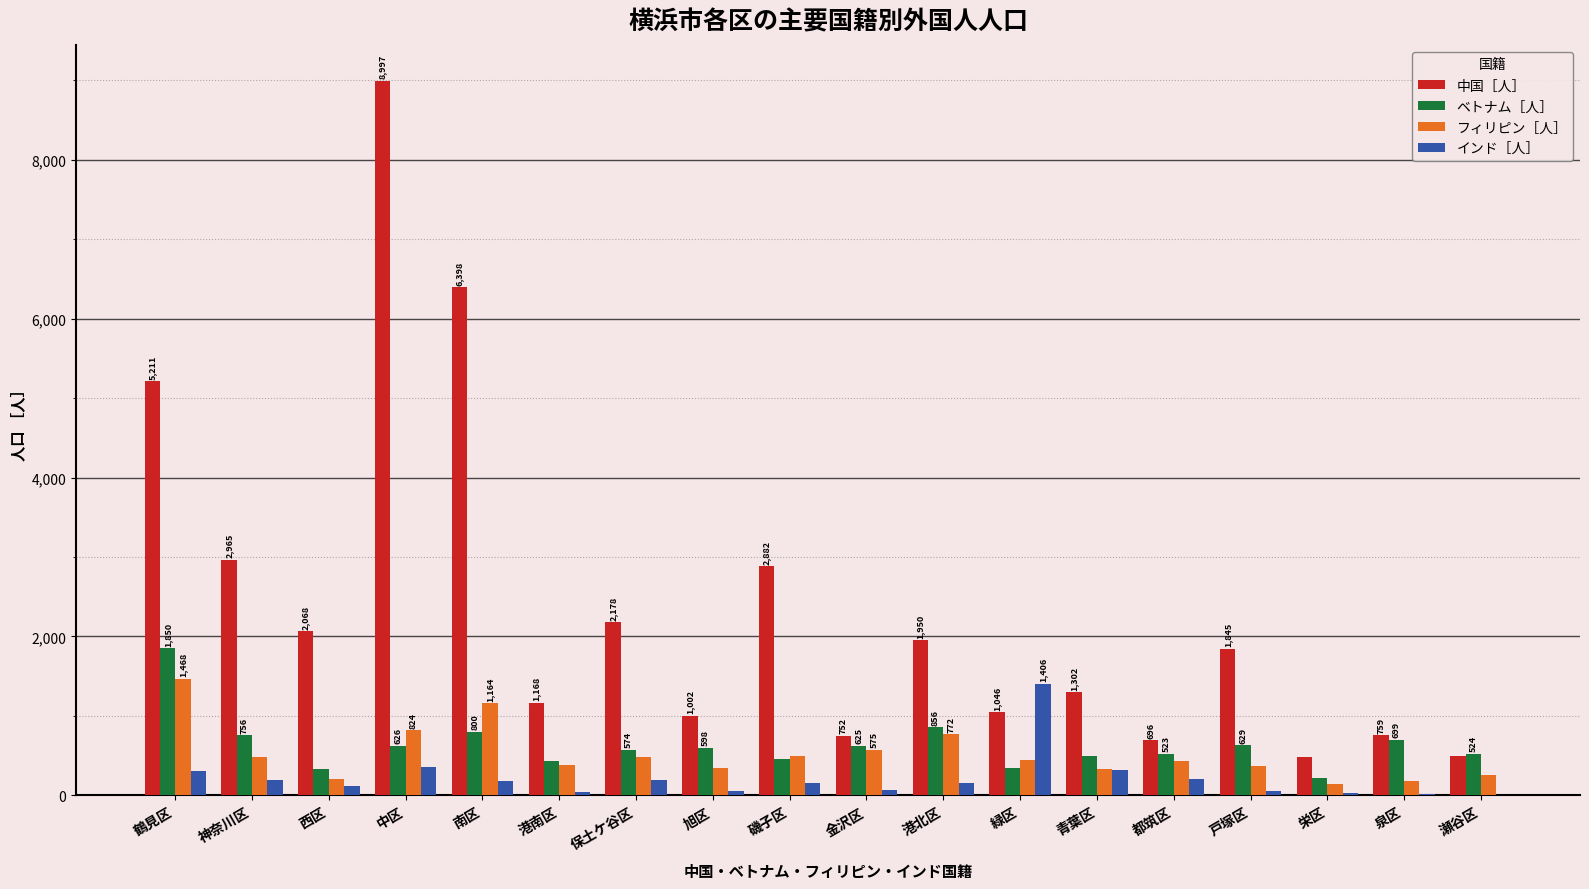

Which category has the highest value in the ベトナム［人］ series?

鶴見区